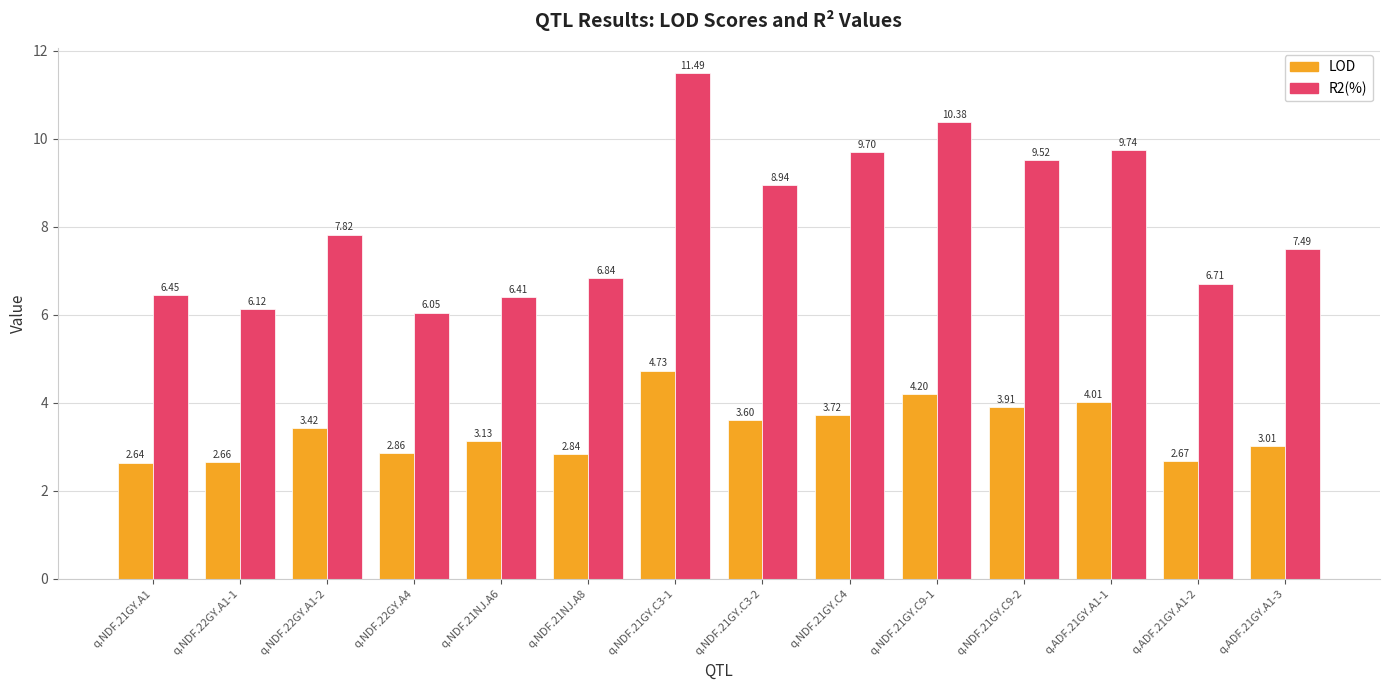

List the series in order of their overall mean, highest first.

R2(%), LOD